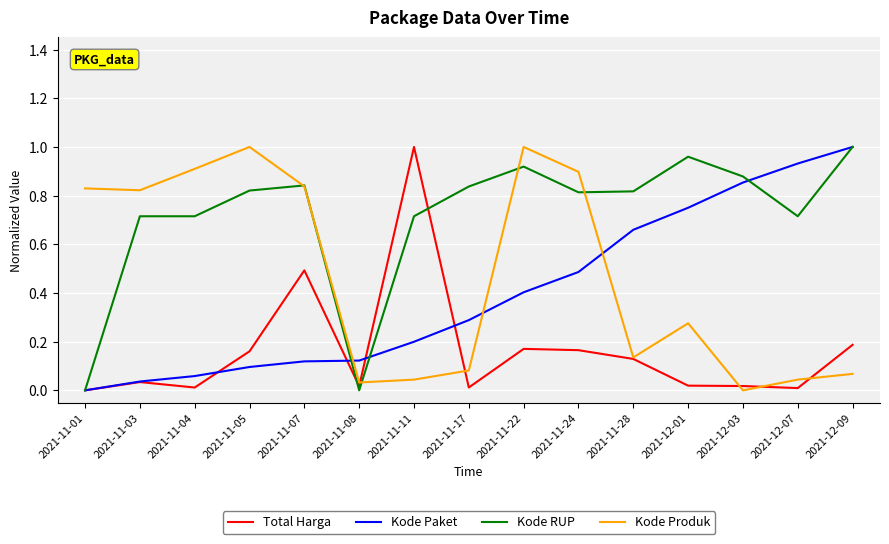

True or false: Kode Paket and Kode Produk cross at least once.

True